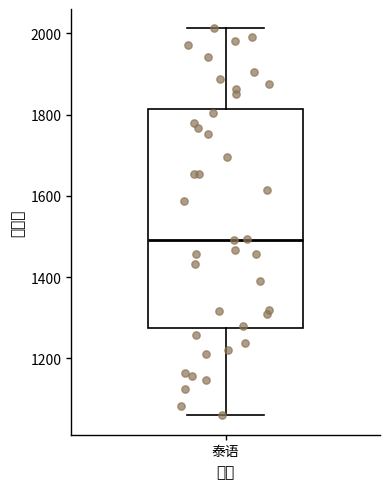

Read this box plot against the y-axis: the position of the median line, the range covered by the box, and the ends of both whiskers. The values are not printed on the chart, so give them approximately, as read against the axis.

median 1500, box 1280 to 1820, whiskers 1060 to 2020